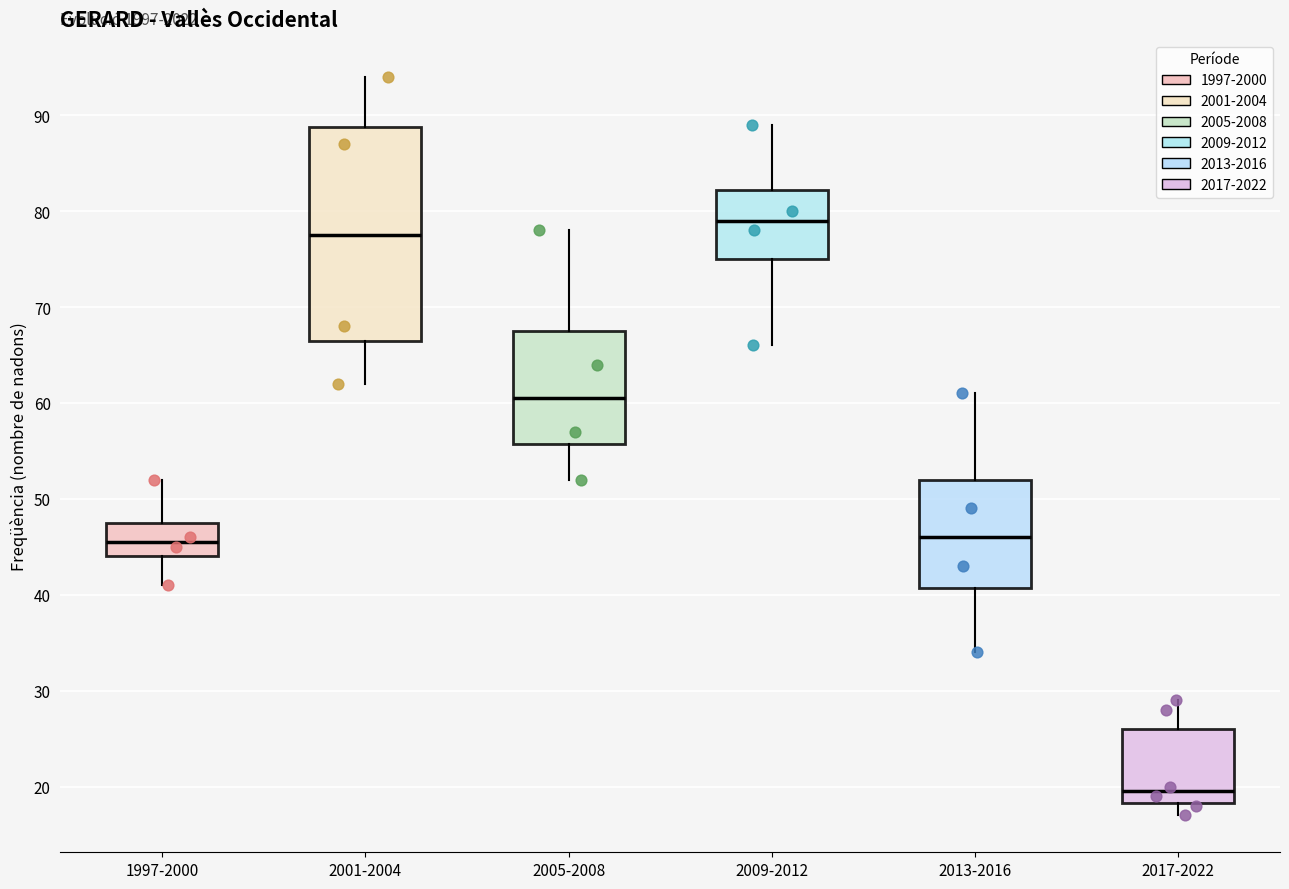

Reading left to right, transcribe this box plot: for each box, give where its median line is, the range the box spans, and where its two whiskers end, as read against the y-axis. The values are not printed on the chart, so give them approximately, as read against the axis.

1997-2000: median 46, box 44 to 48, whiskers 41 to 52
2001-2004: median 78, box 67 to 89, whiskers 62 to 94
2005-2008: median 61, box 56 to 68, whiskers 52 to 78
2009-2012: median 79, box 75 to 82, whiskers 66 to 89
2013-2016: median 46, box 41 to 52, whiskers 34 to 61
2017-2022: median 20, box 18 to 26, whiskers 17 to 29